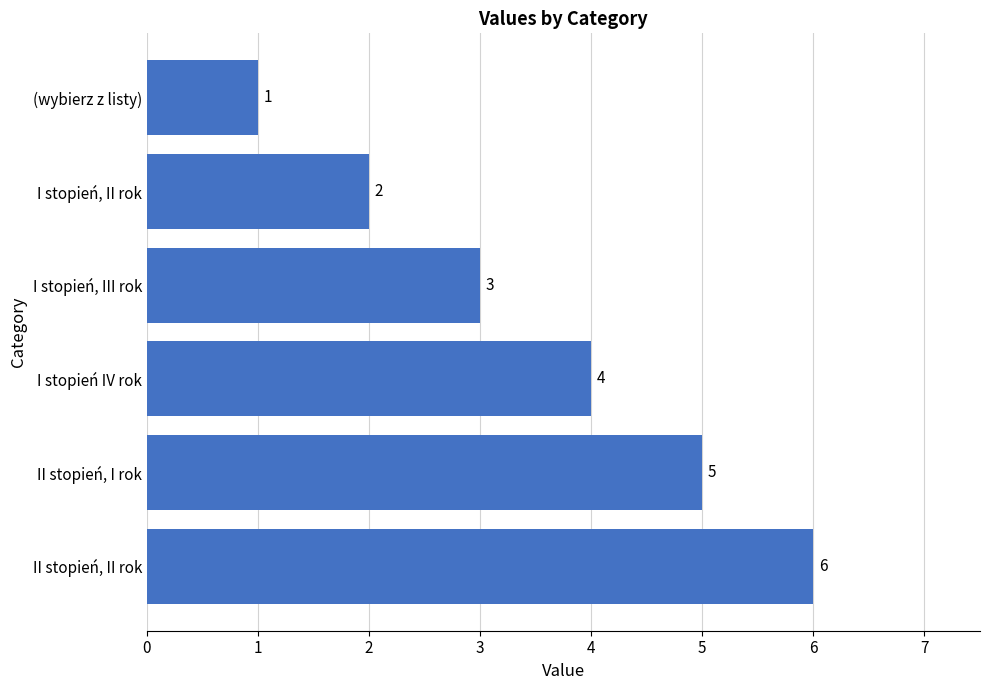

Is it true that the value at (wybierz z listy) is 2?

False